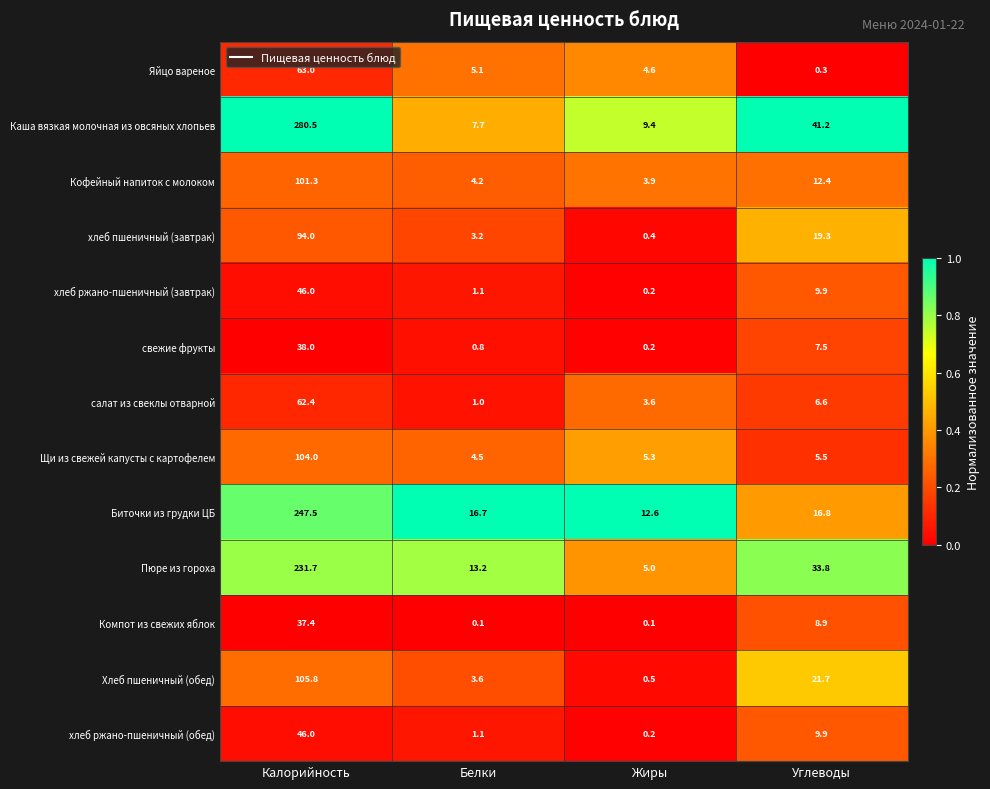

True or false: хлеб ржано-пшеничный (обед) has a value of 81.4 at Калорийность.

False